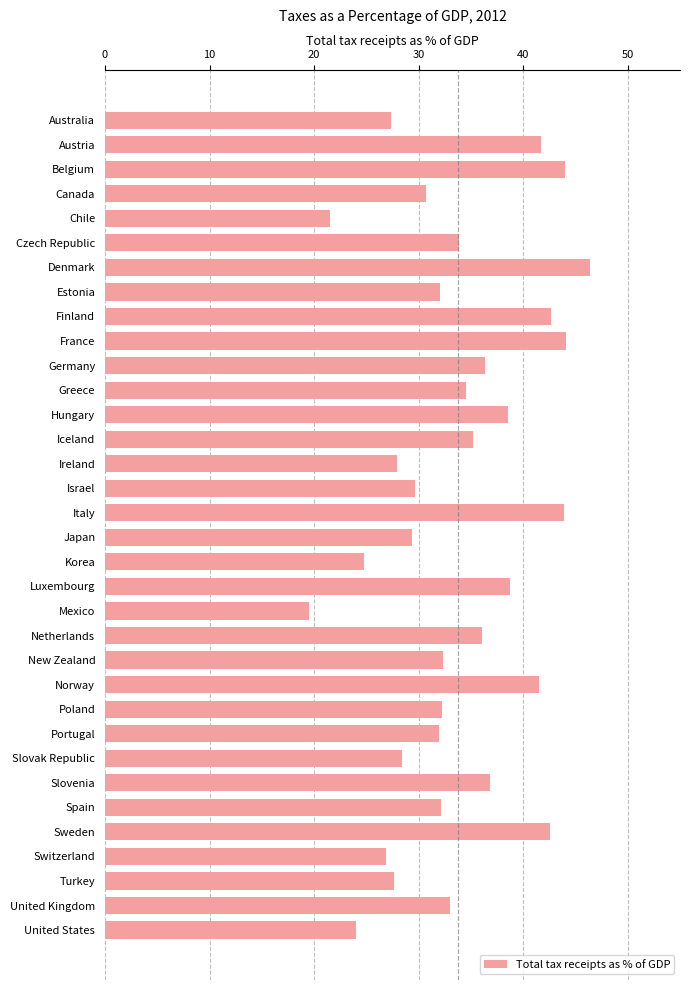

What is the value of the 22nd bar from the top?

36.1